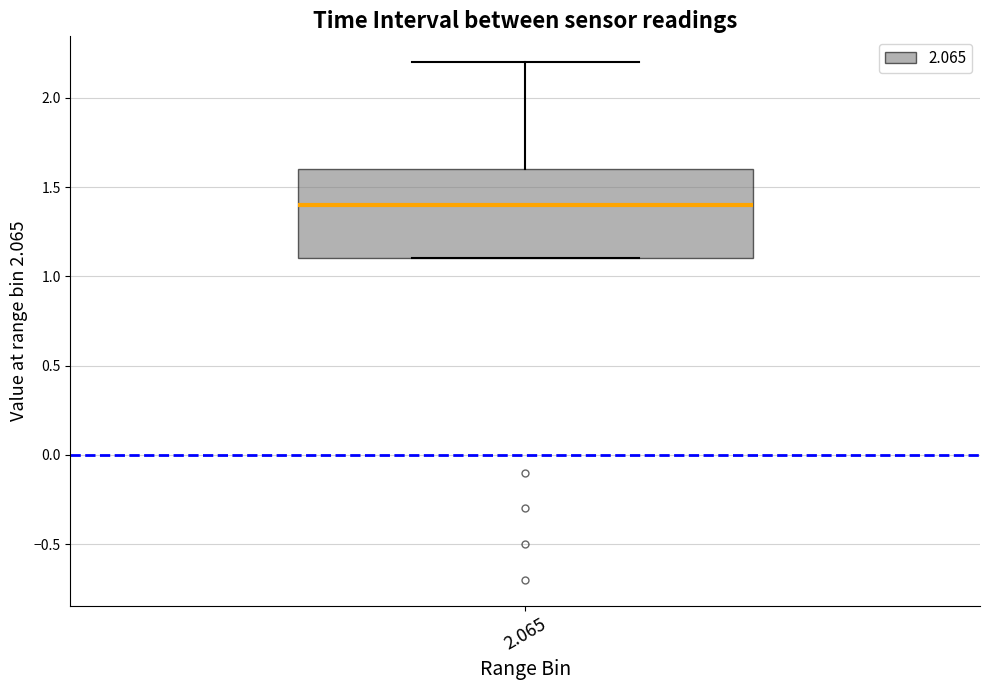

Transcribe this box plot: give where the median line is, the range the box spans, and where the two whiskers end, as read against the y-axis. The values are not printed on the chart, so give them approximately, as read against the axis.

median 1.4, box 1.1 to 1.6, whiskers 1.1 to 2.2